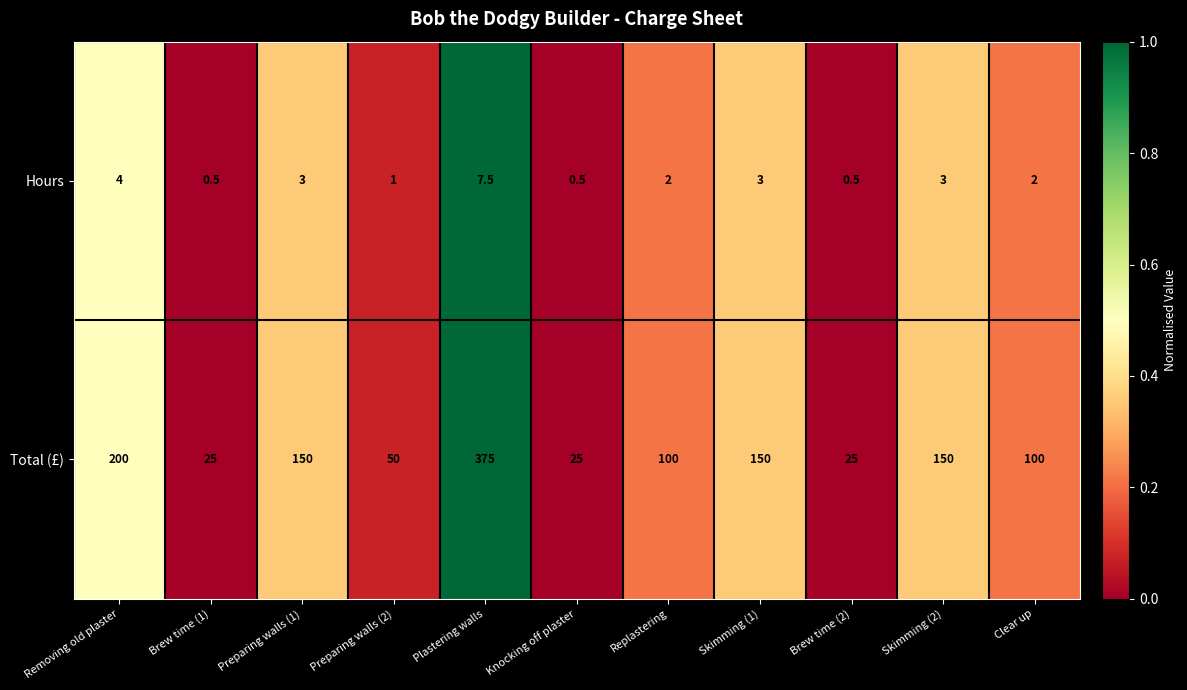

Reading left to right, extract all data points from this chart.

Hours: Removing old plaster=4.0	Brew time (1)=0.5	Preparing walls (1)=3.0	Preparing walls (2)=1.0	Plastering walls=7.5	Knocking off plaster=0.5	Replastering=2.0	Skimming (1)=3.0	Brew time (2)=0.5	Skimming (2)=3.0	Clear up=2.0
Total (£): Removing old plaster=200.0	Brew time (1)=25.0	Preparing walls (1)=150.0	Preparing walls (2)=50.0	Plastering walls=375.0	Knocking off plaster=25.0	Replastering=100.0	Skimming (1)=150.0	Brew time (2)=25.0	Skimming (2)=150.0	Clear up=100.0